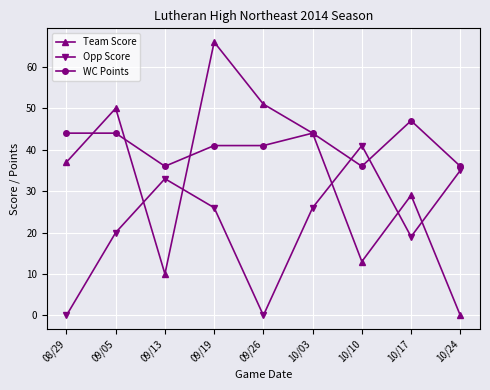

Is it true that WC Points equals 10 at 10/24?

False